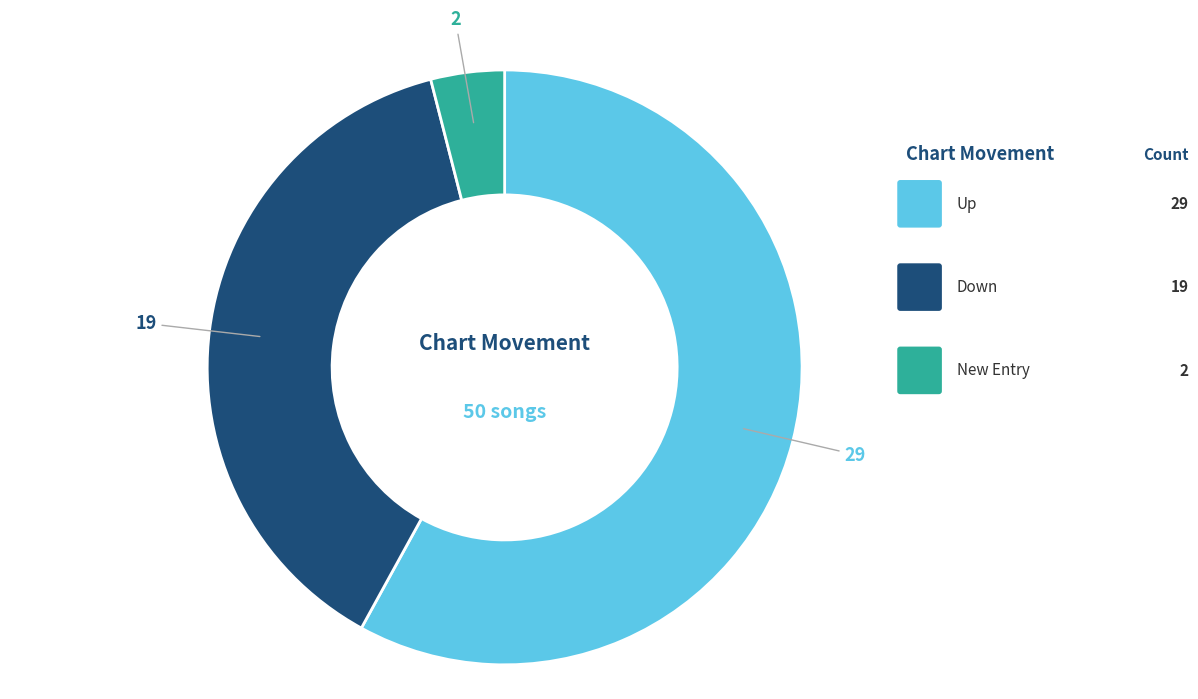

Is there any slice that represents more than half of the pie?

Yes